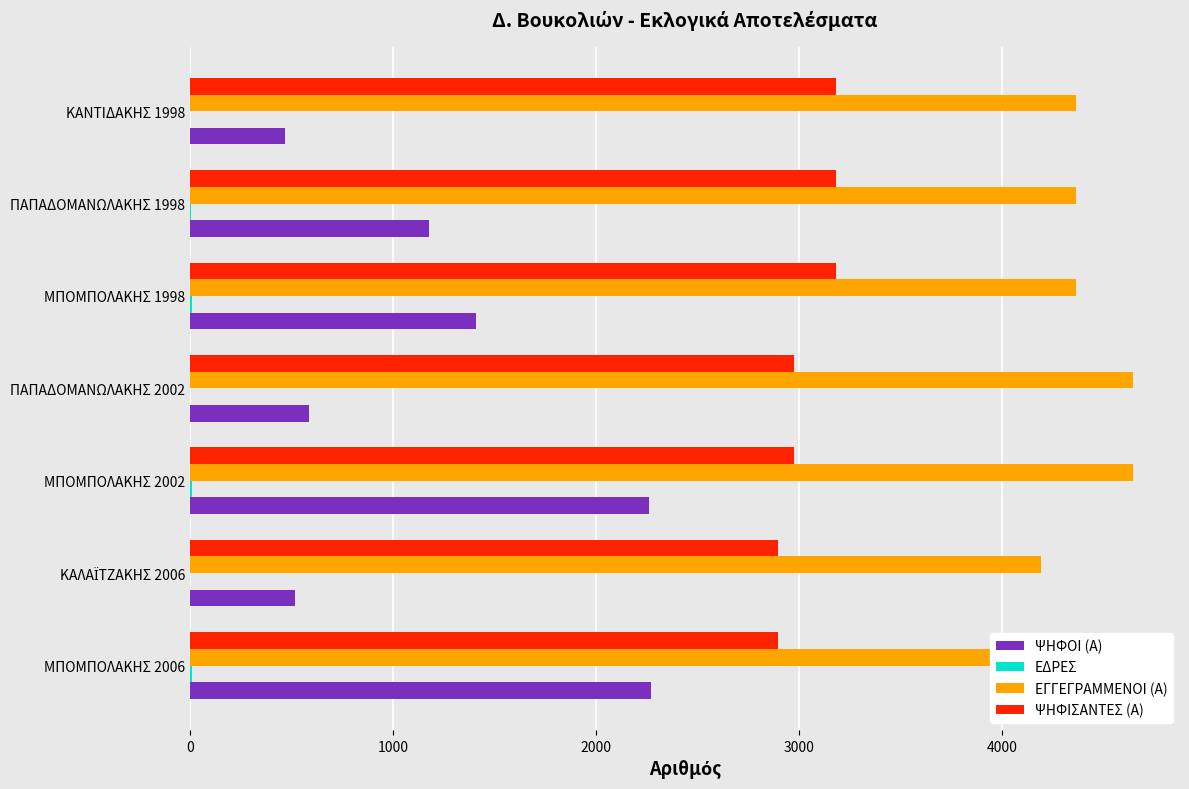

Rank the series by their maximum value, from highest to lowest.

ΕΓΓΕΓΡΑΜΜΕΝΟΙ (Α), ΨΗΦΙΣΑΝΤΕΣ (Α), ΨΗΦΟΙ (Α), ΕΔΡΕΣ